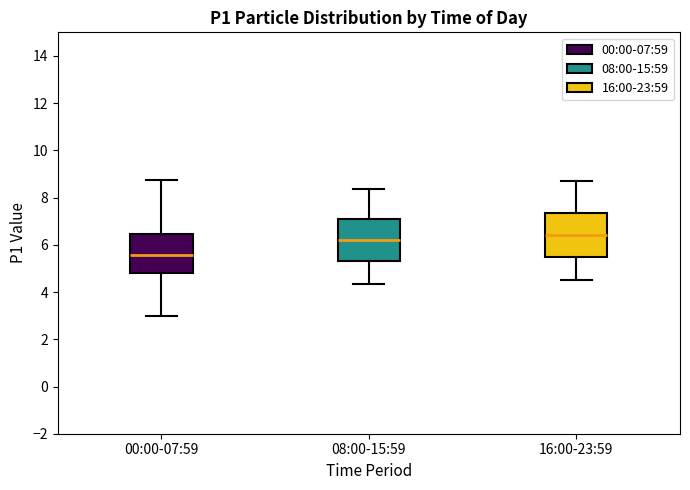

Which box has the lowest median line?

00:00-07:59